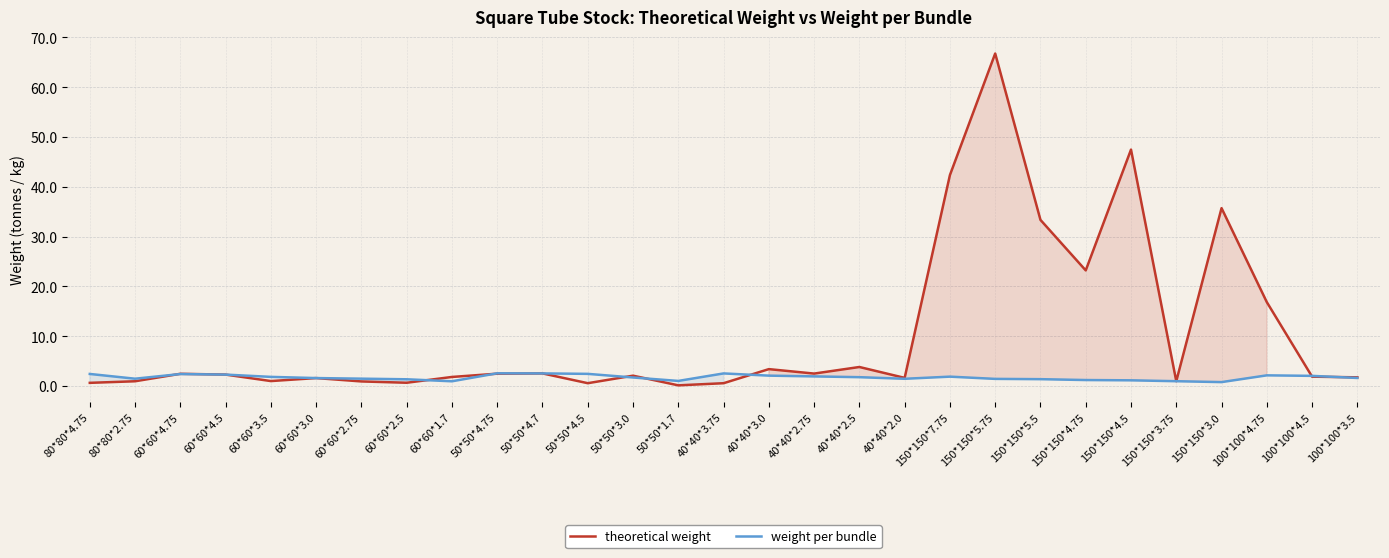

Between 150*150*5.5 and 60*60*1.7, which is larger?

150*150*5.5